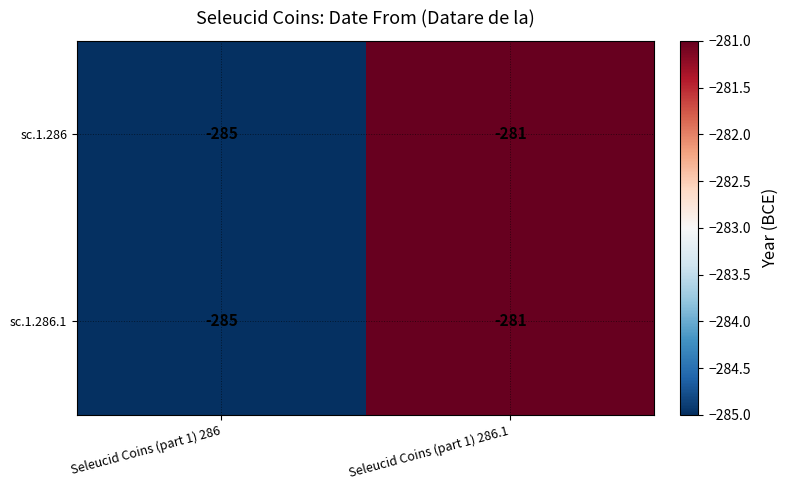

What is the sum of the sc.1.286 values at Seleucid Coins (part 1) 286.1 and Seleucid Coins (part 1) 286?

-566